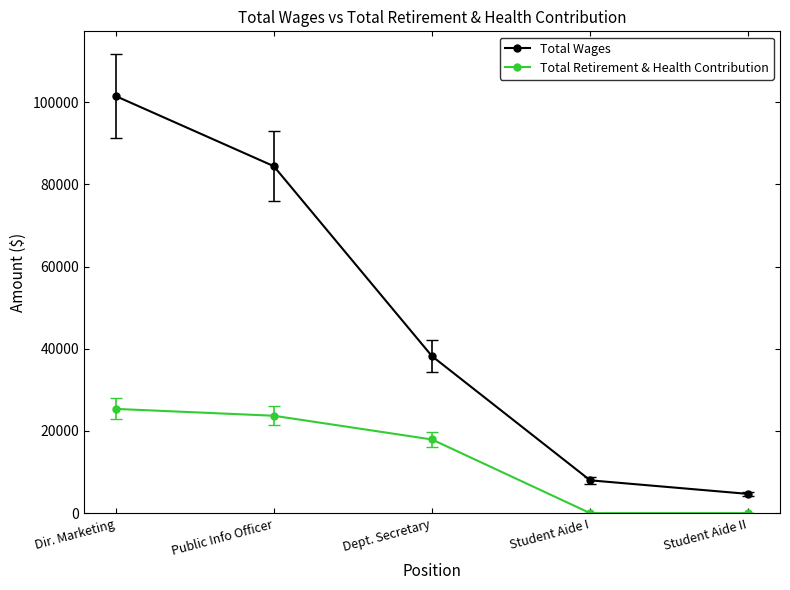

What is the maximum value for Total Wages?

101490